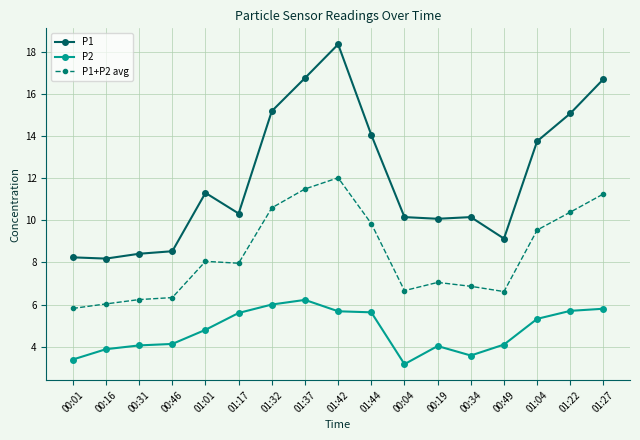

At how many categories does at least one series exceed 4?

17